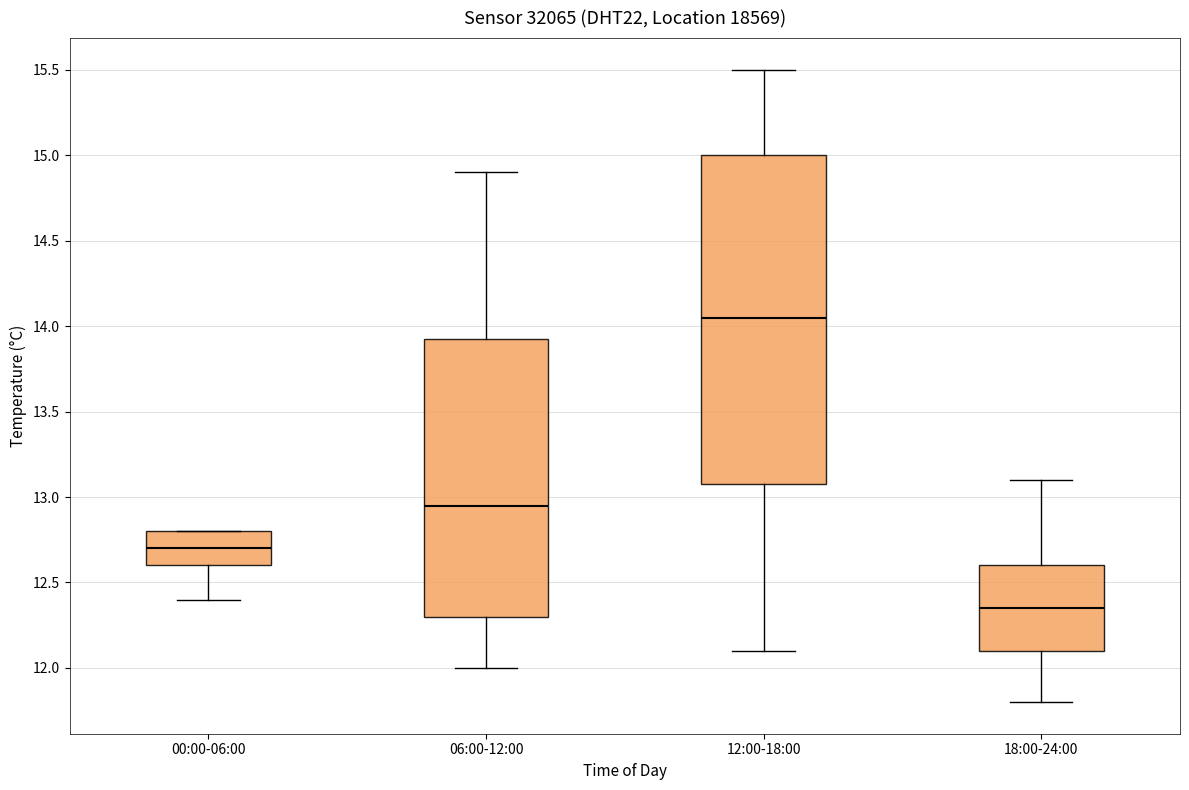

Which box has the highest median line?

12:00-18:00